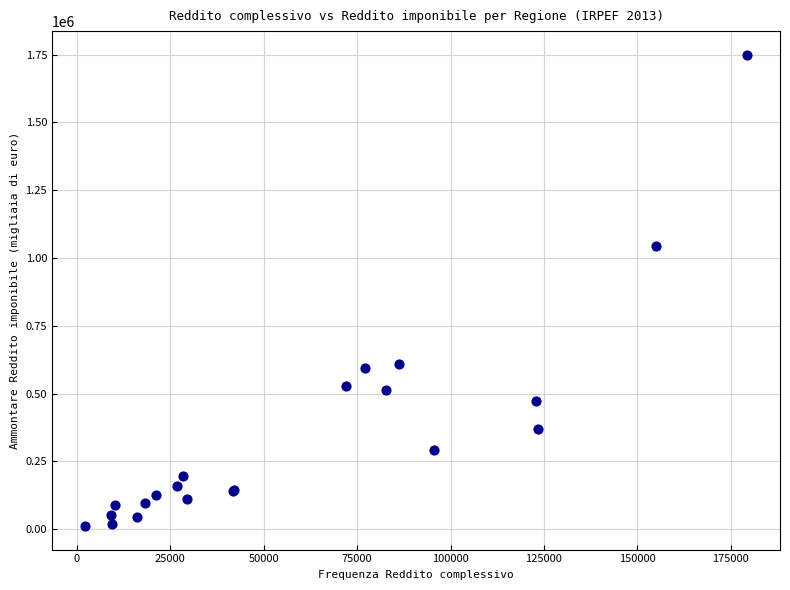

What Y value in the scatter plot is closest to 880485?

1043565